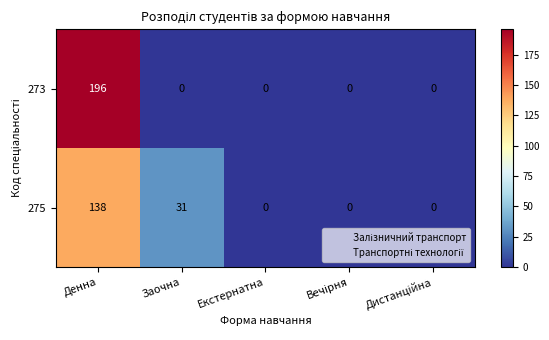

What is the spread (max minus min) of values at Денна?

58